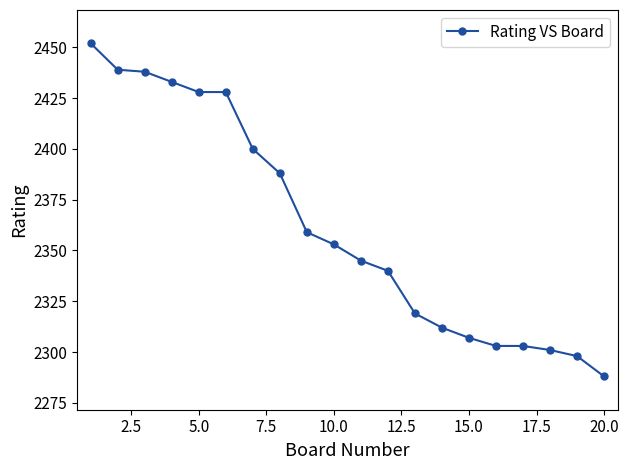

What is the value of the 12th point from the left?

2340